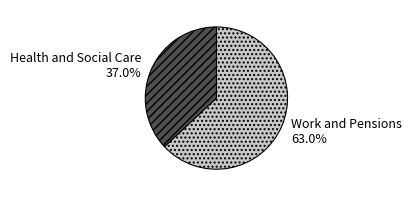

Which slice is the smallest?

Health and Social Care